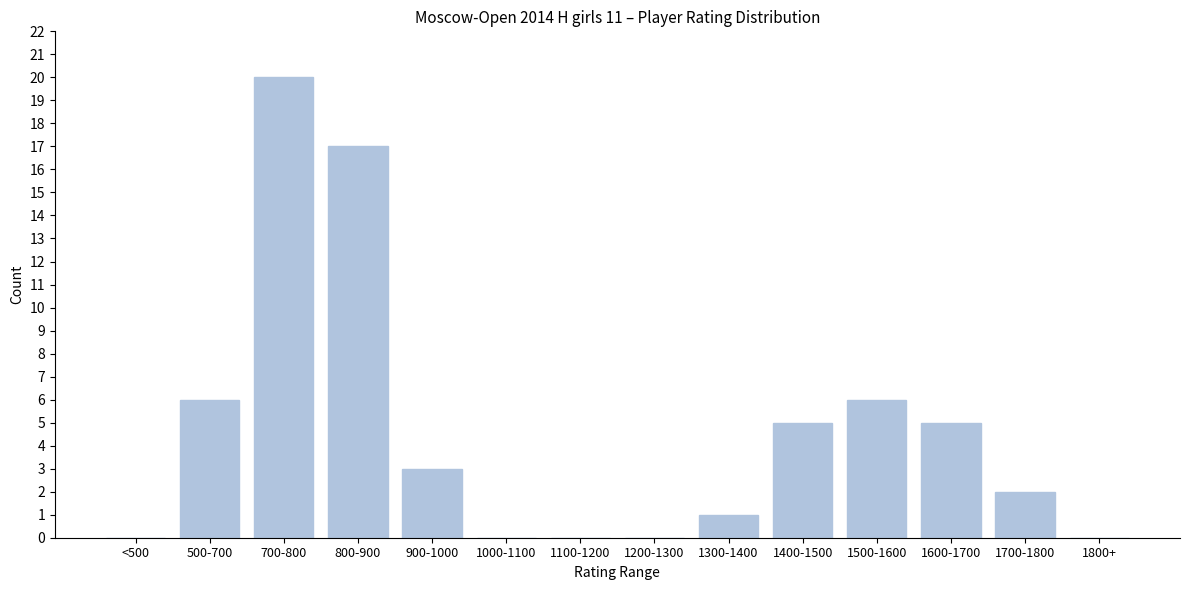

Reading left to right, transcribe all the data shown in this chart.

<500=0	500-700=6	700-800=20	800-900=17	900-1000=3	1000-1100=0	1100-1200=0	1200-1300=0	1300-1400=1	1400-1500=5	1500-1600=6	1600-1700=5	1700-1800=2	1800+=0